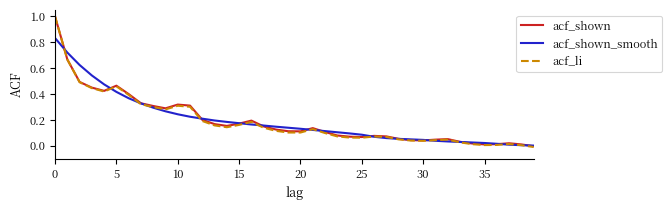

How many values in acf_li are above zero?

39